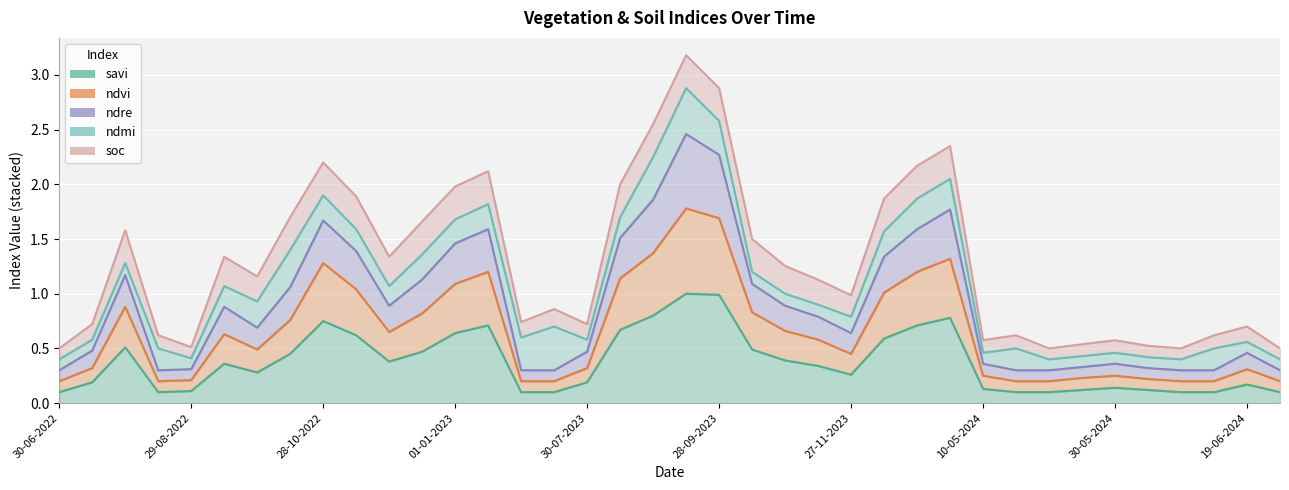

Where is the first local maximum for ndre?

30-07-2022